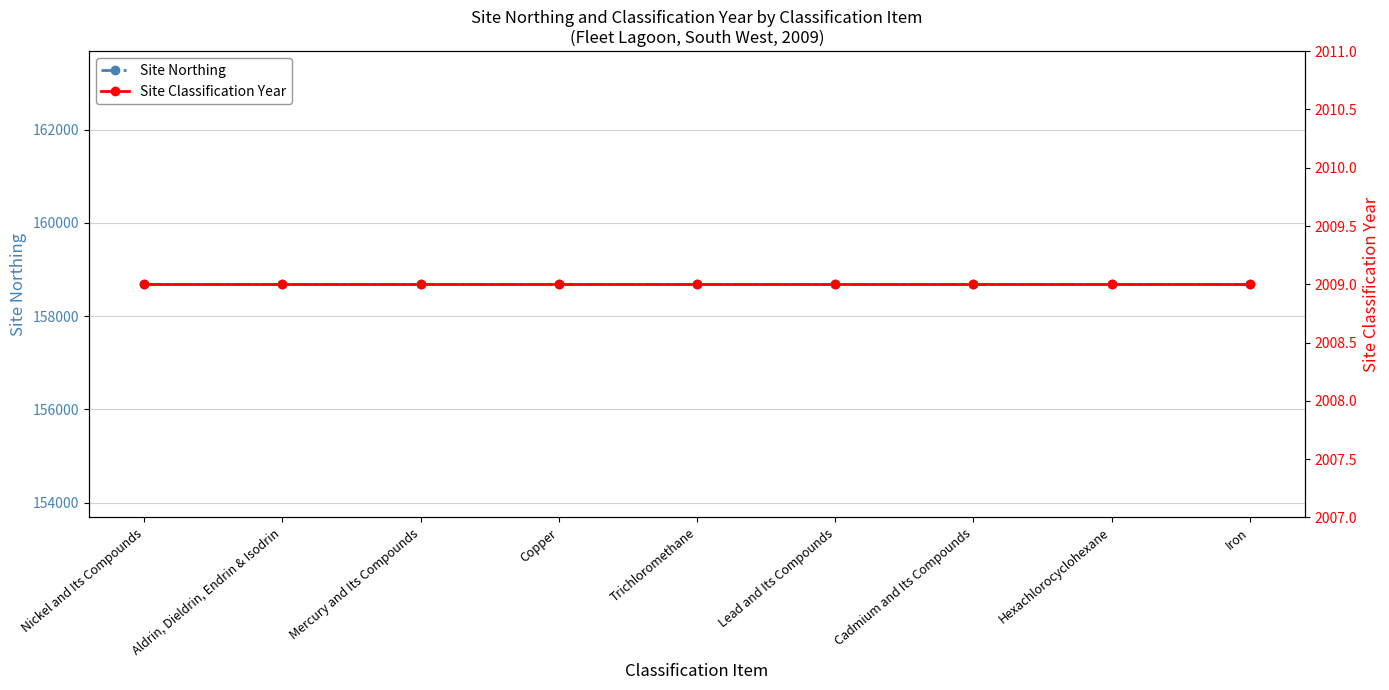

What is the average value of the Site Northing series?

158682